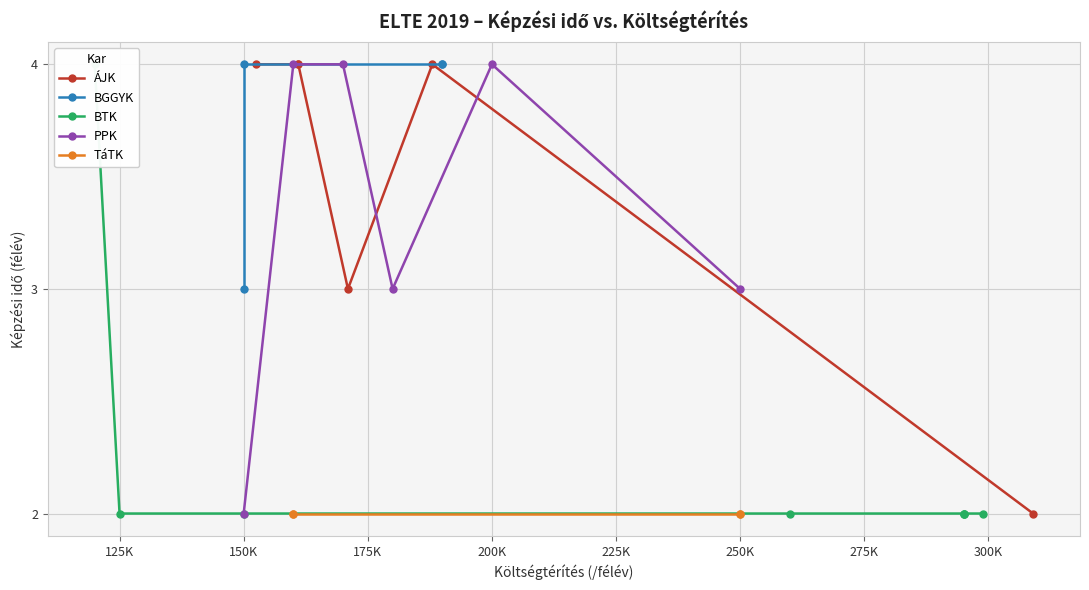

True or false: PPK has more than 0 interior local peaks.

True